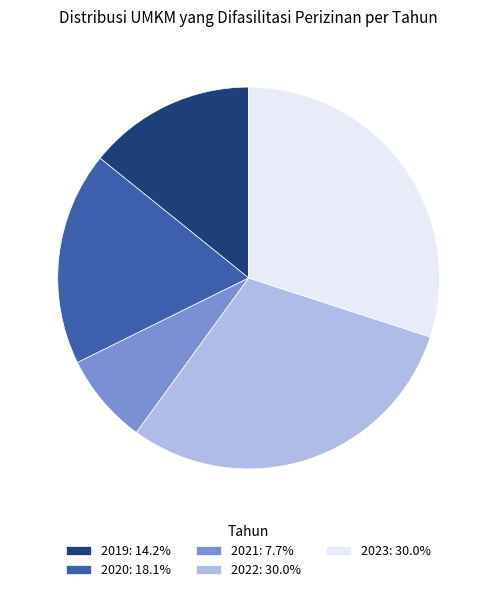

Is there a majority slice in this chart?

No